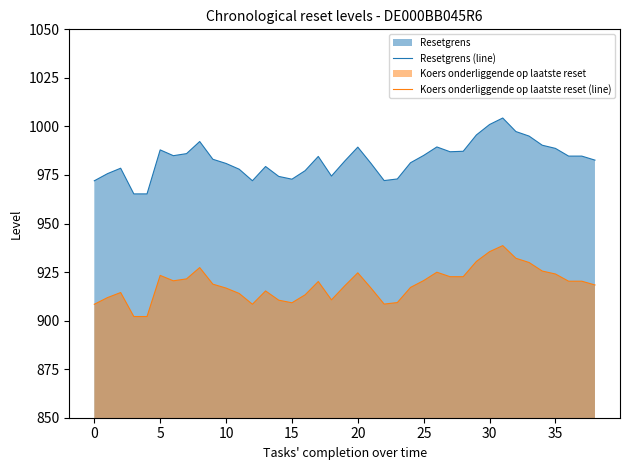

At which label does Koers onderliggende op laatste reset (line) first exceed 918?

5